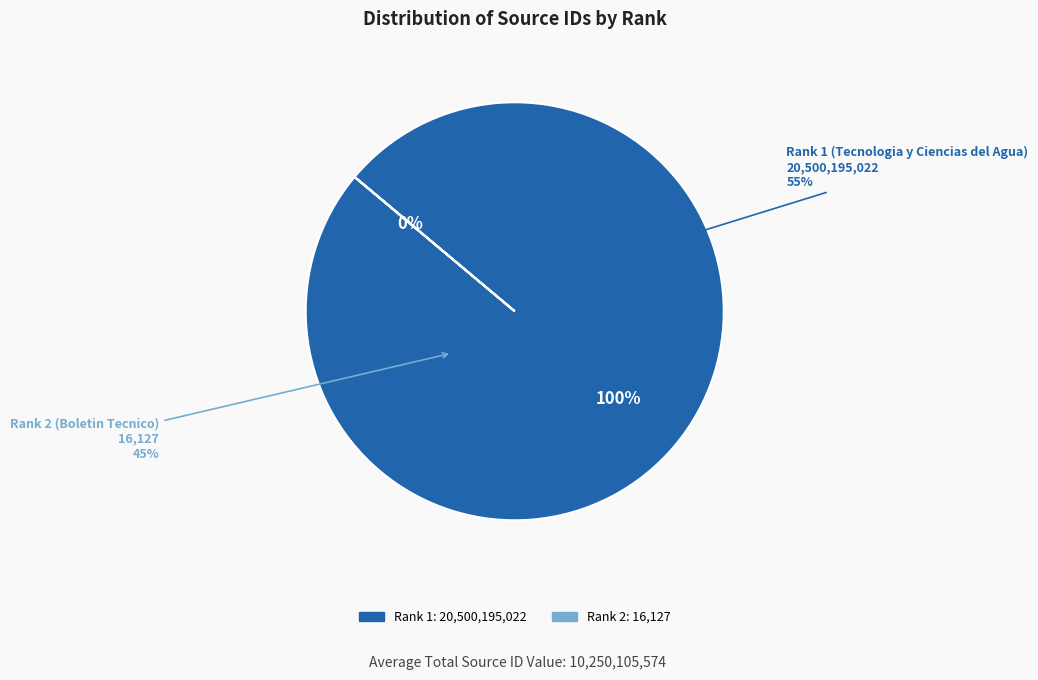

True or false: Rank 1 (Tecnologia y Ciencias del Agua) accounts for 100% of the total.

True